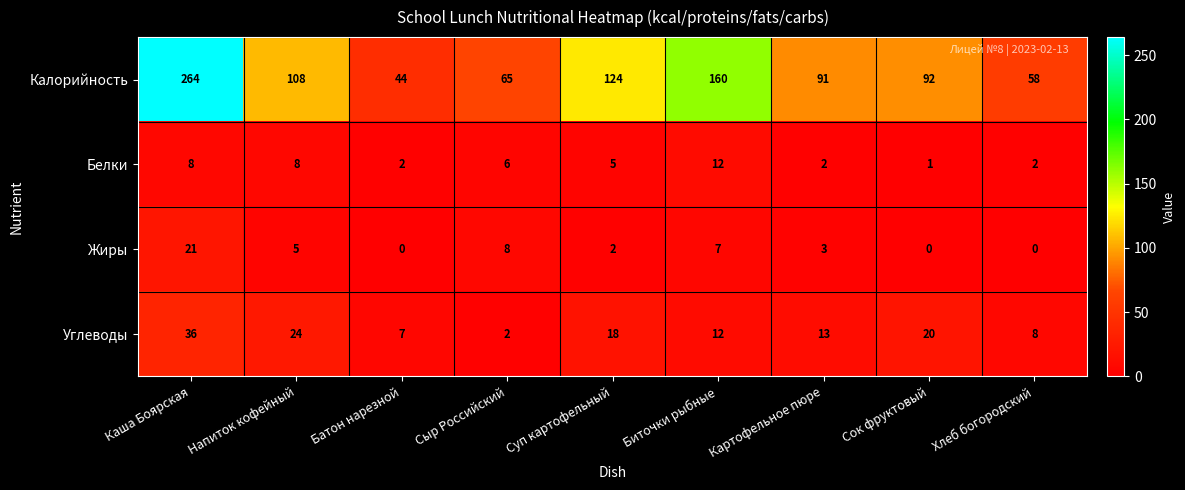

How many categories are shown in the chart?

9